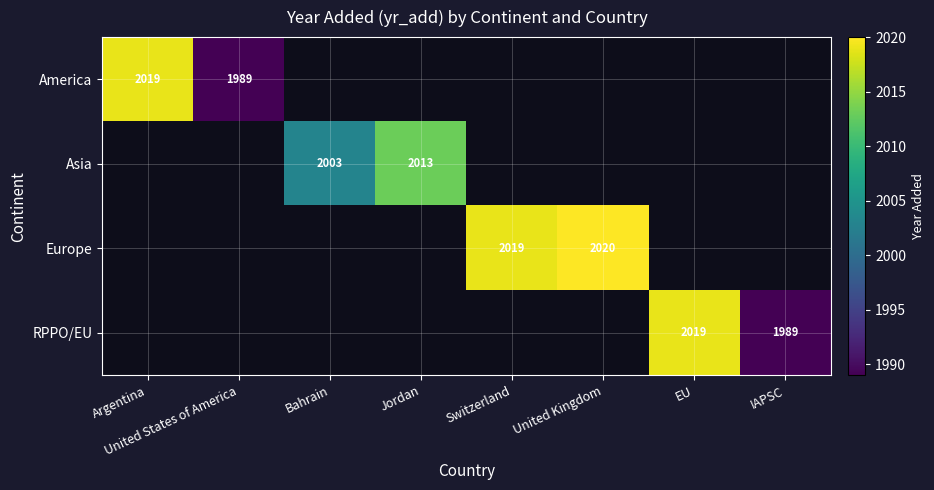

Is it true that Asia equals 3473 at Jordan?

False